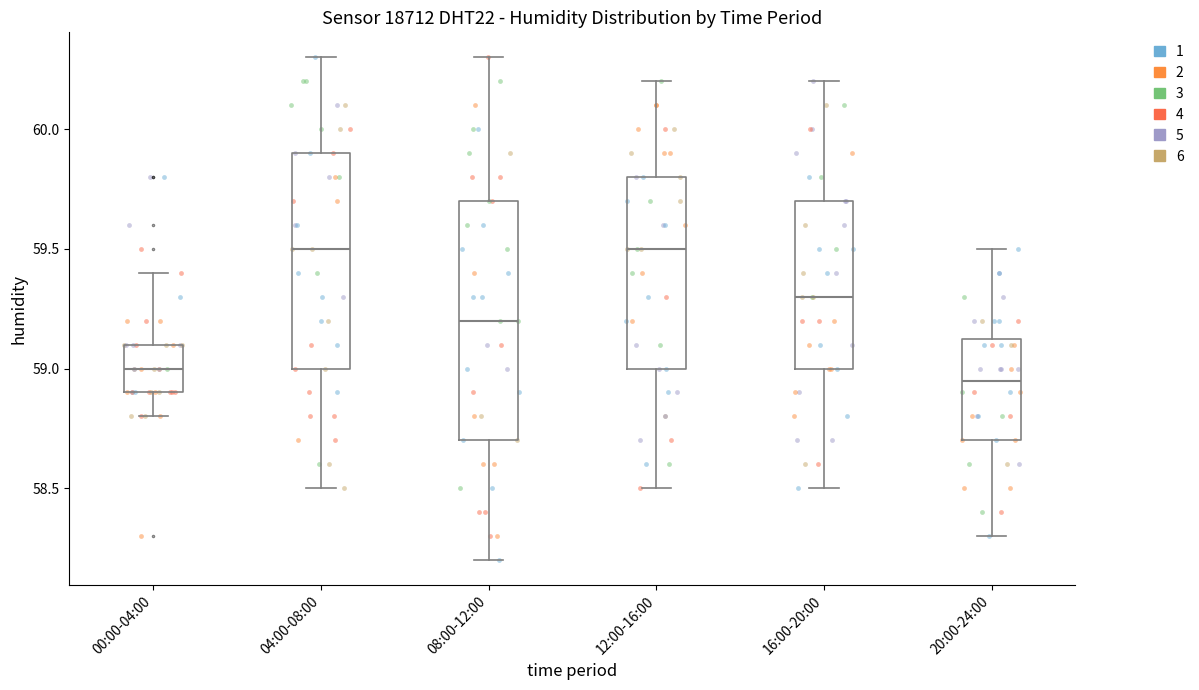

Which box is the tallest, from its lower edge to its upper edge?

08:00-12:00